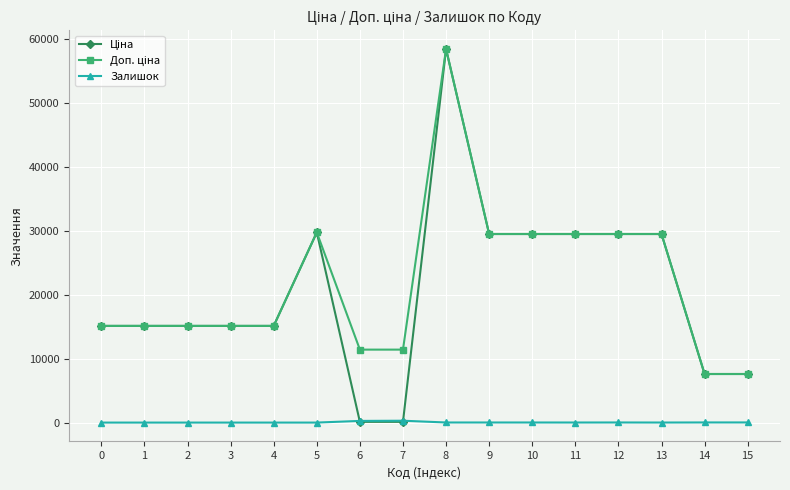

What is the greatest value displayed?

58426.5